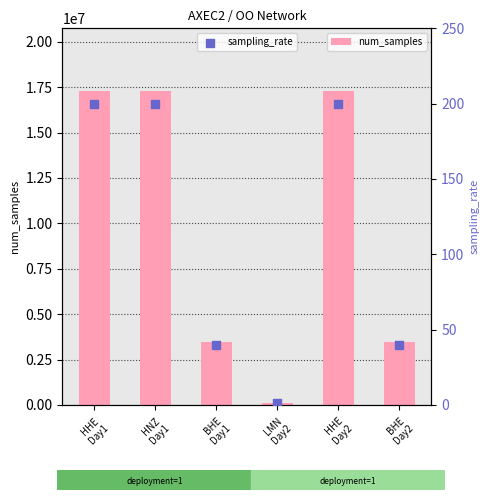

Which series contains the highest Y value?

num_samples